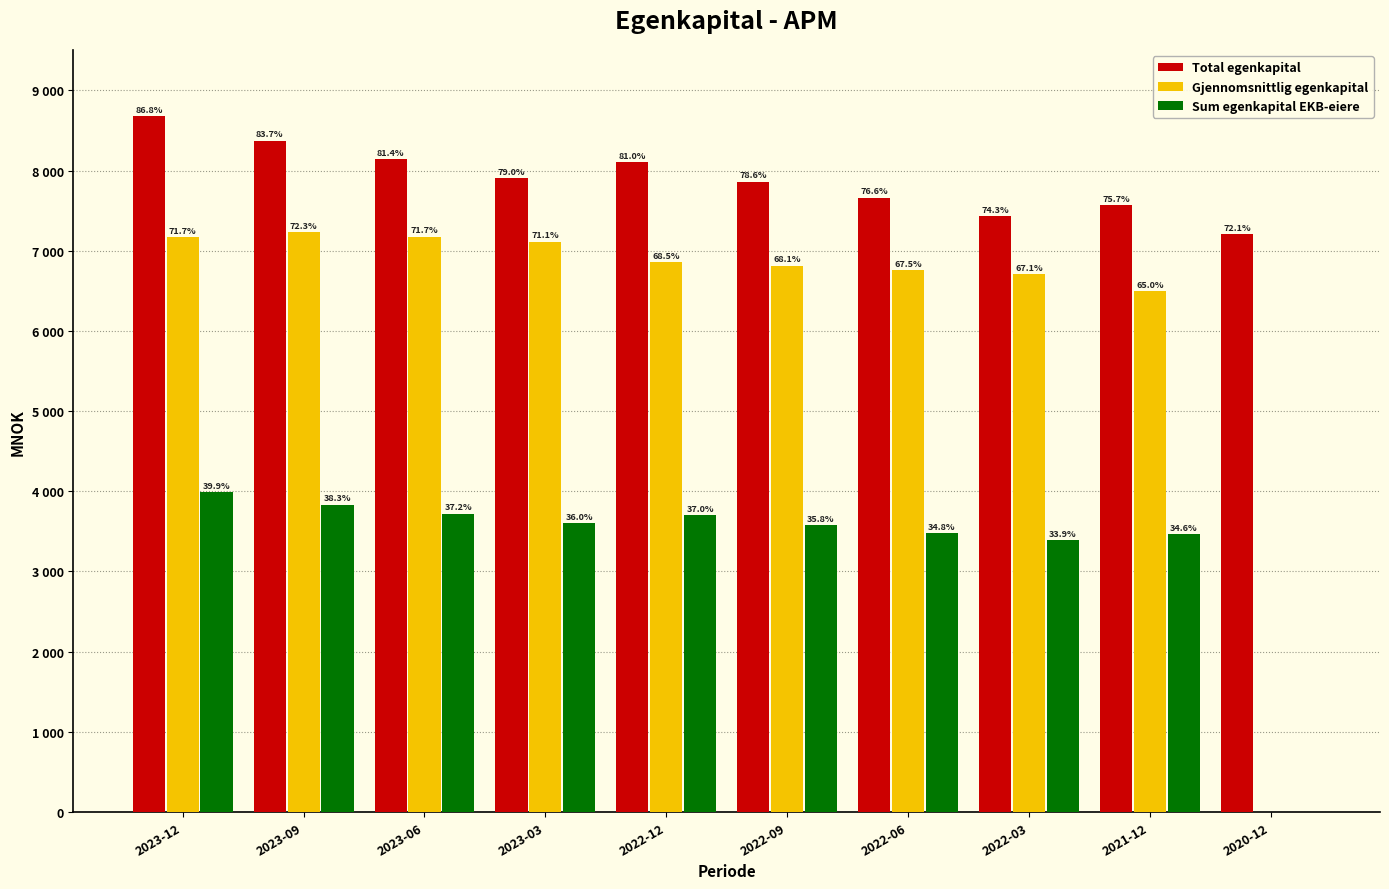

Are the bars horizontal?

No